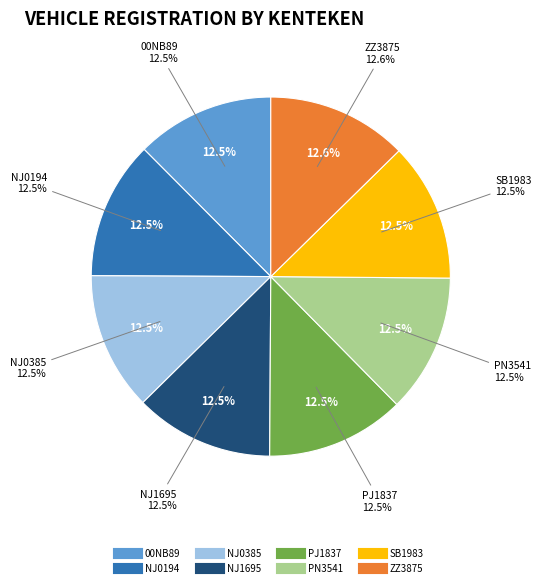

Is there a majority slice in this chart?

No